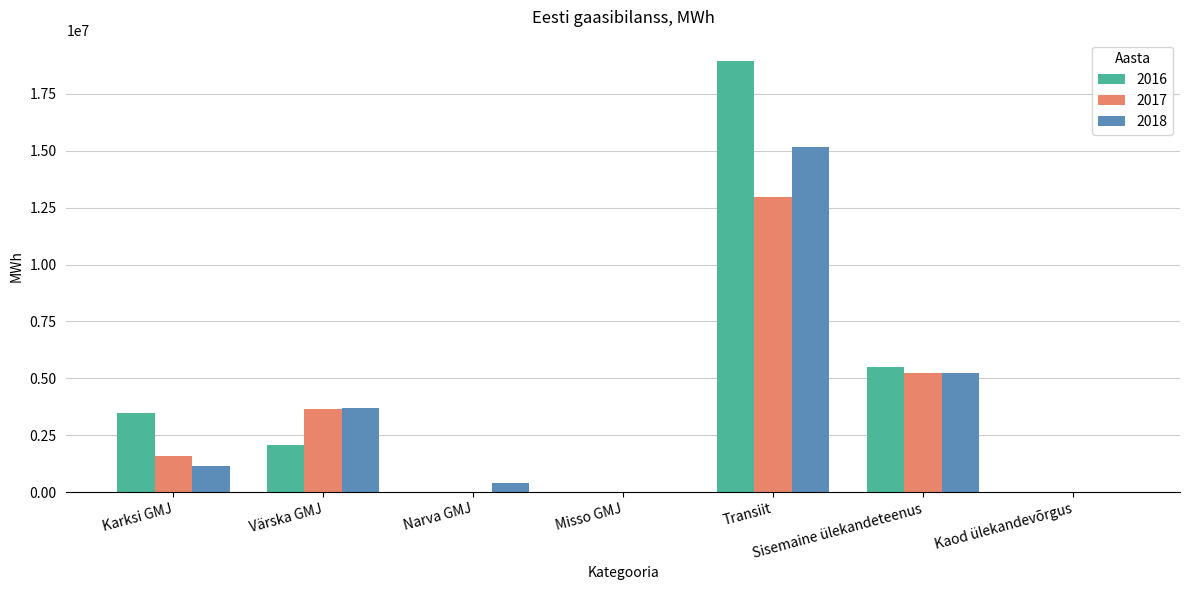

How many categories are shown in the chart?

7